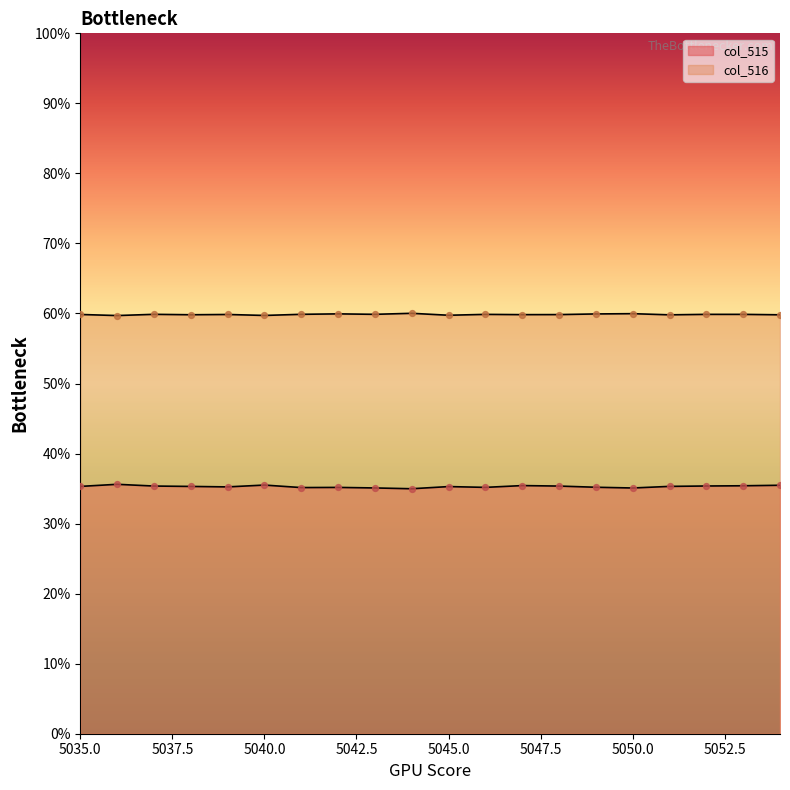

What is the total value across all series at 5051?

95.1